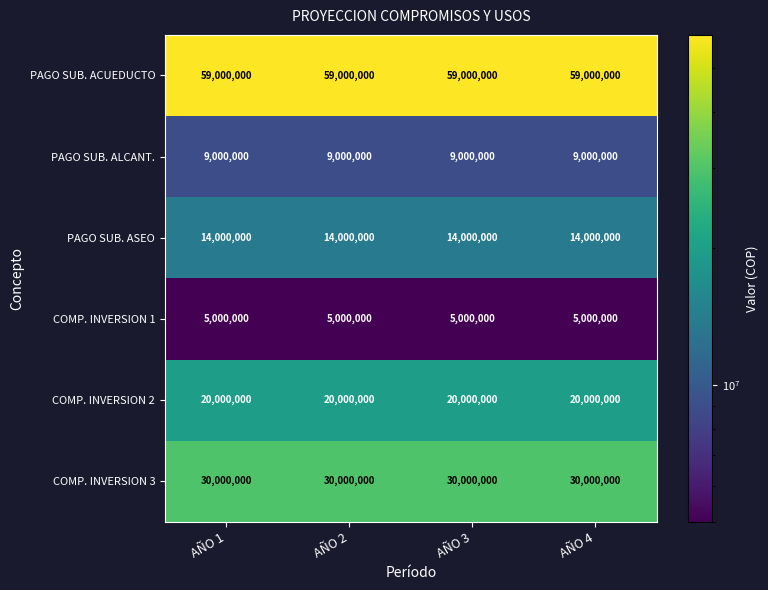

What is the highest value of the COMP. INVERSION 2 series?

20000000